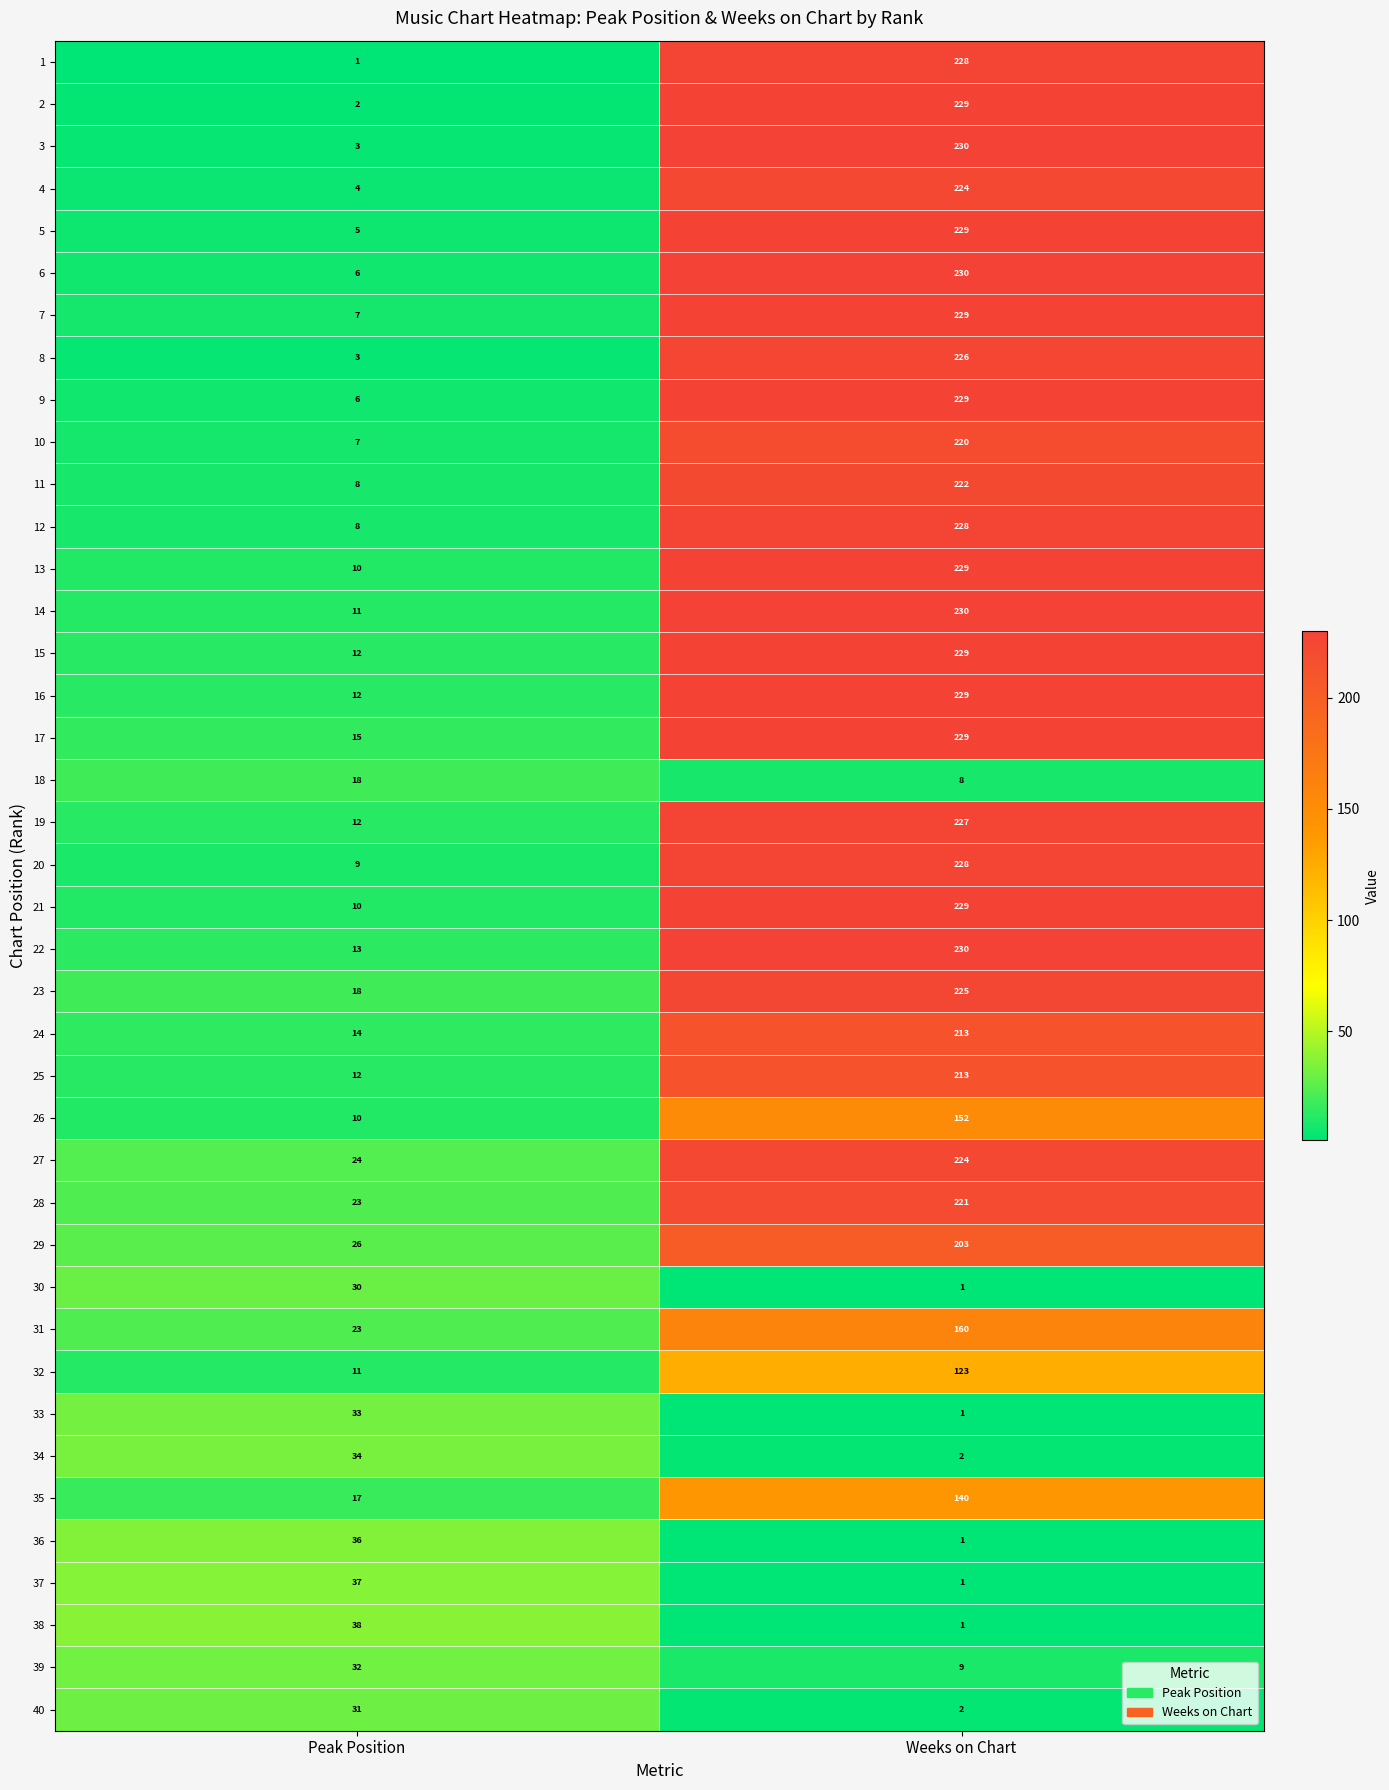

List the labels in order of 17 value, smallest first.

Peak Position, Weeks on Chart